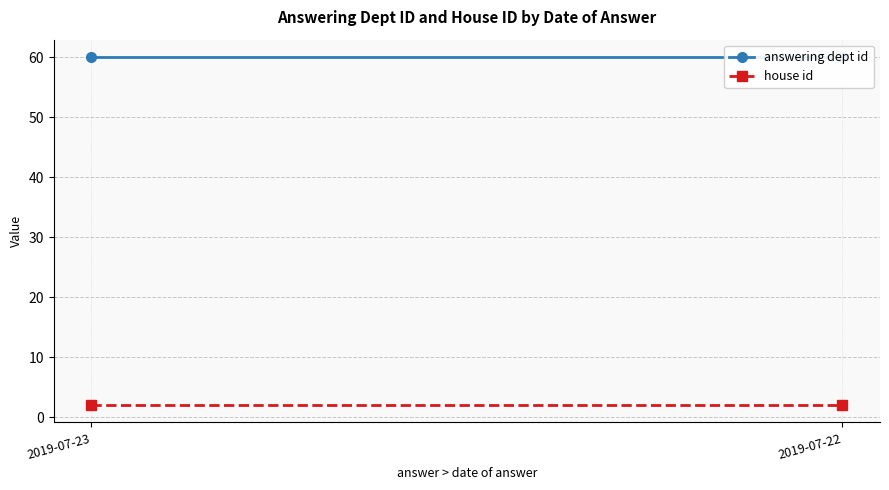

What is the total value across all series at 2019-07-22?

62